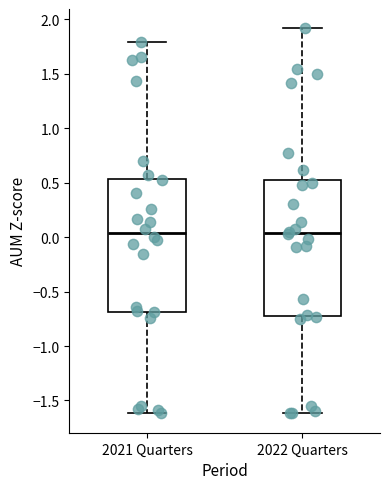

Reading left to right, transcribe this box plot: for each box, give where its median line is, the range the box spans, and where its two whiskers end, as read against the y-axis. The values are not printed on the chart, so give them approximately, as read against the axis.

2021 Quarters: median 0.05, box -0.70 to 0.55, whiskers -1.60 to 1.80
2022 Quarters: median 0.05, box -0.70 to 0.50, whiskers -1.60 to 1.90